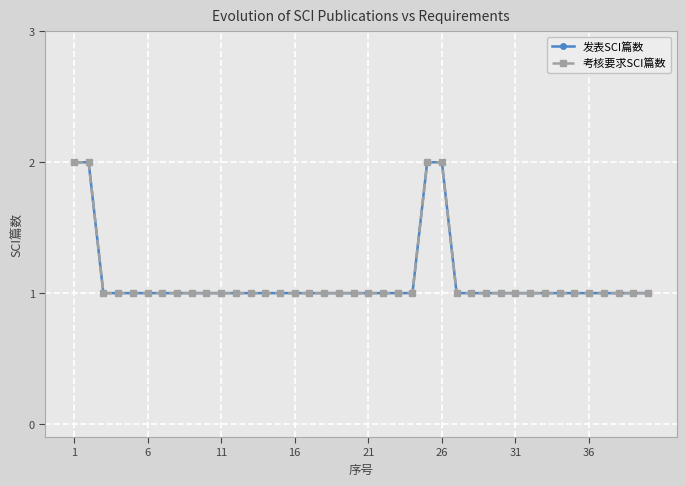

Is this an area chart (filled region under the line)?

No